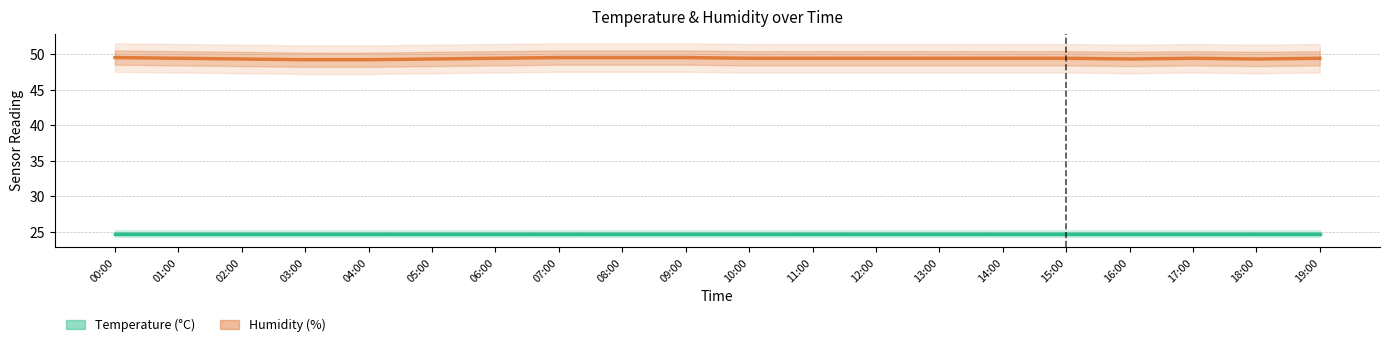

At which category is the sum across all series the highest?

00:00